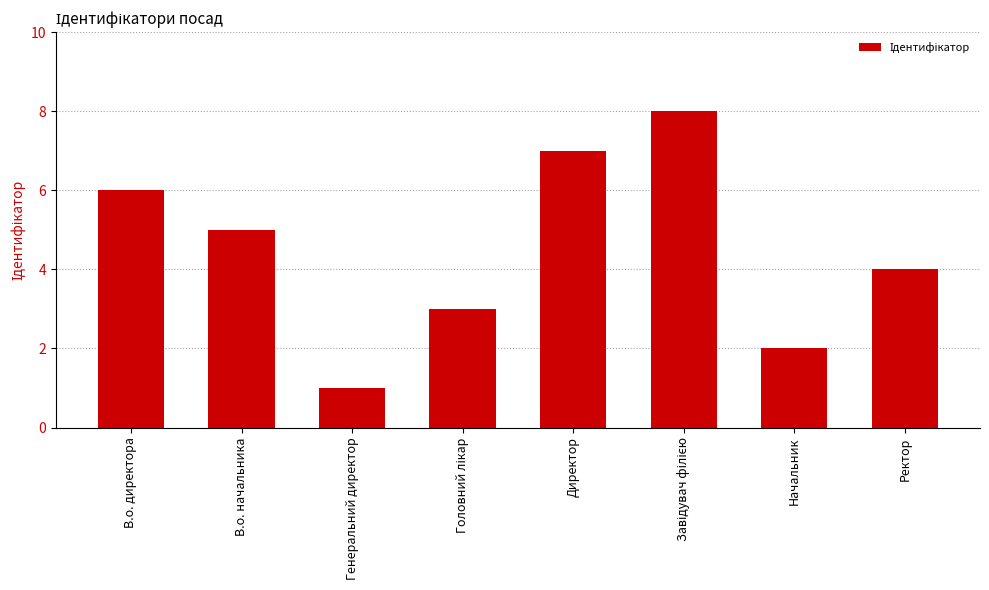

What is the maximum value shown in the chart?

8